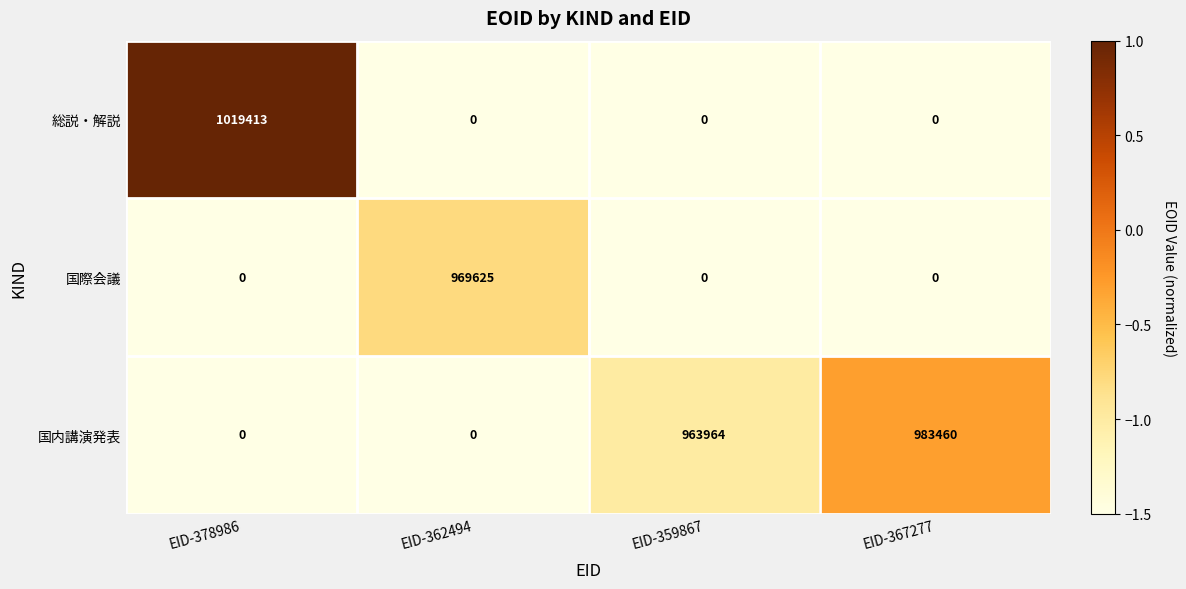

Reading right to left, transcribe all the data shown in this chart.

総説・解説: 0	0	0	1019413
国際会議: 0	0	969625	0
国内講演発表: 983460	963964	0	0